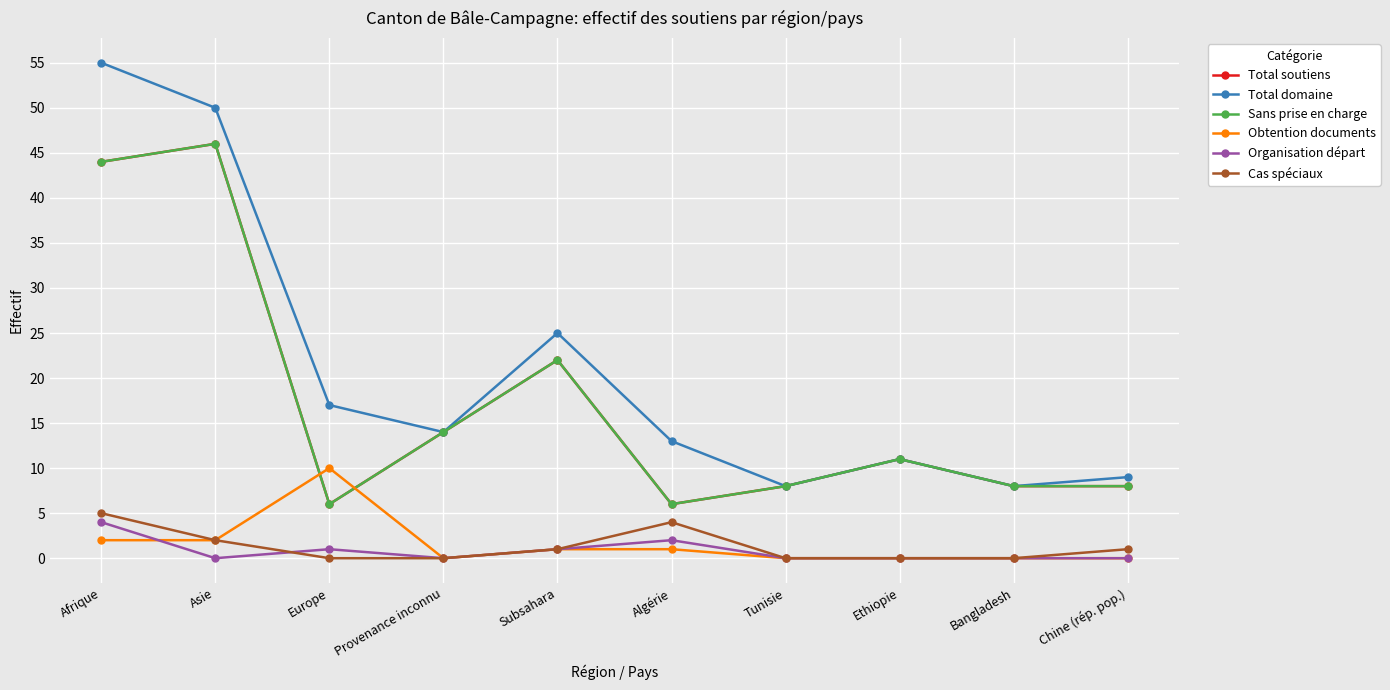

How many categories are shown in the chart?

10